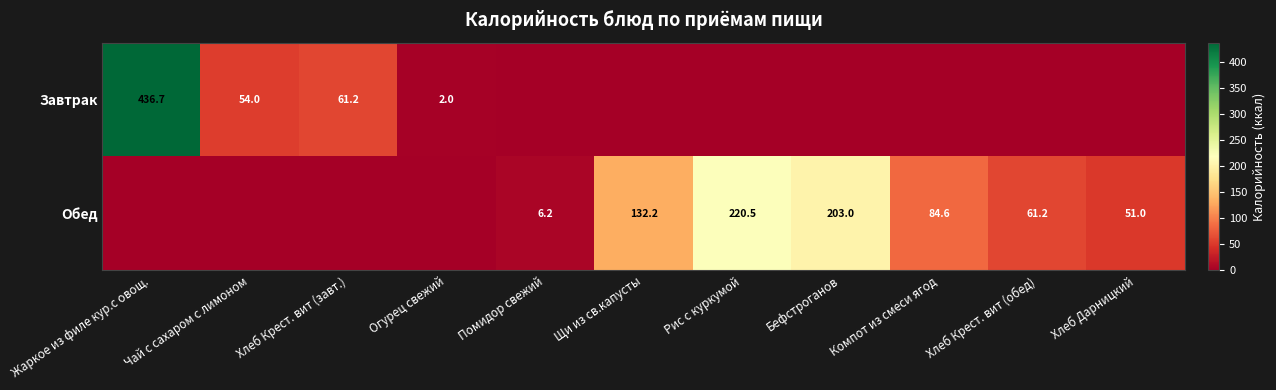

The value of Обед at Компот из смеси ягод is 111.5. True or false?

False